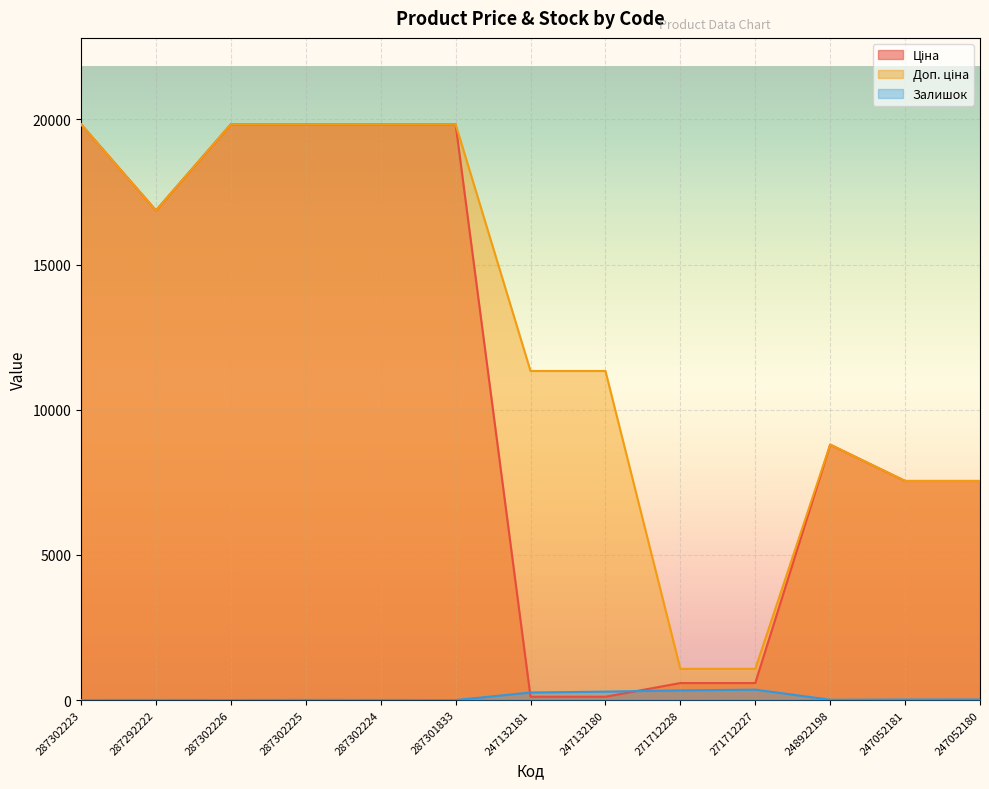

What position from the left is 287292222?

2